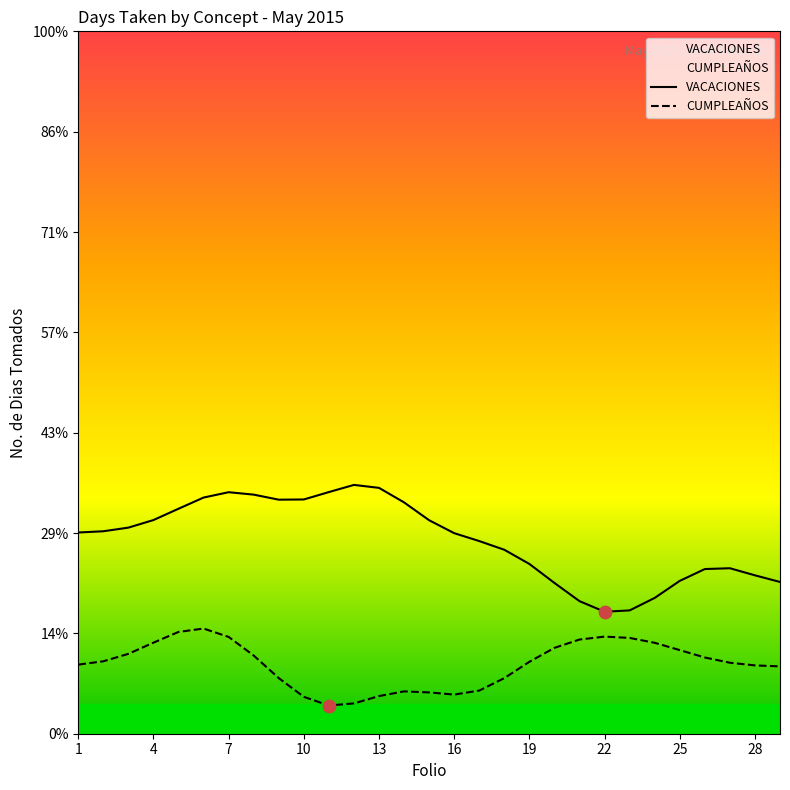

Which series has the largest total across all categories?

VACACIONES